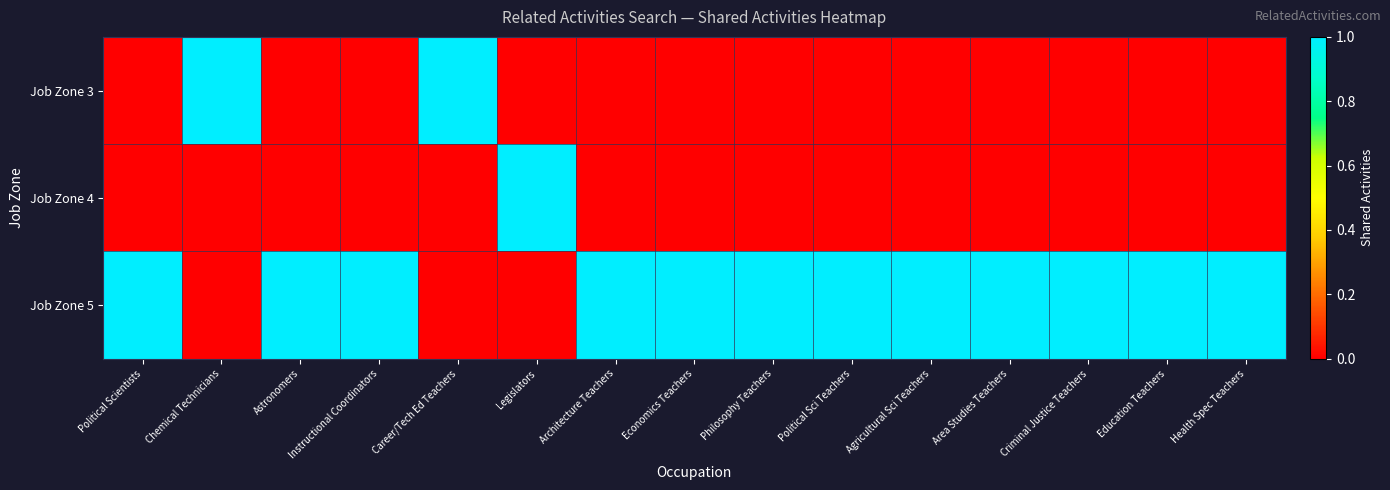

Which has a higher value, Agricultural Sci Teachers or Health Spec Teachers?

Agricultural Sci Teachers